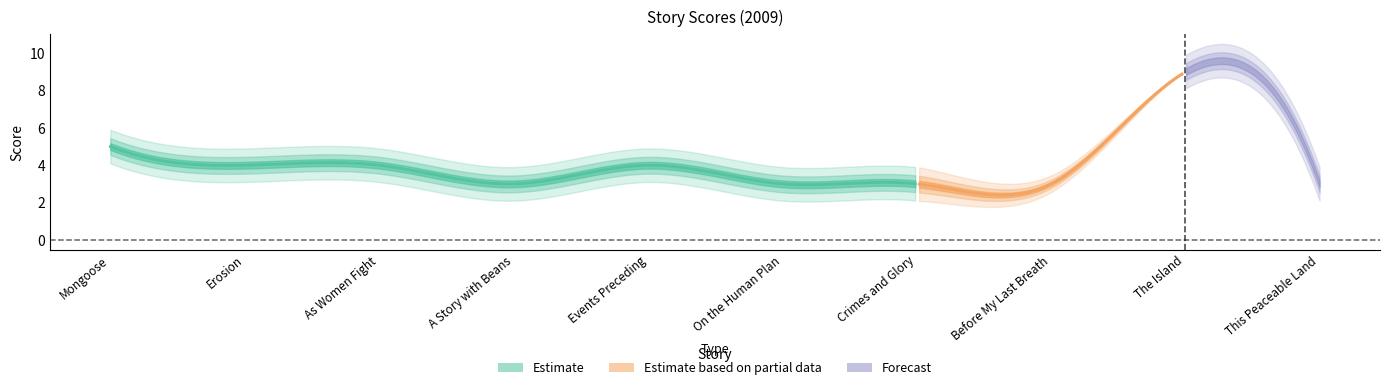

What is the label of the 10th point from the right?

Mongoose